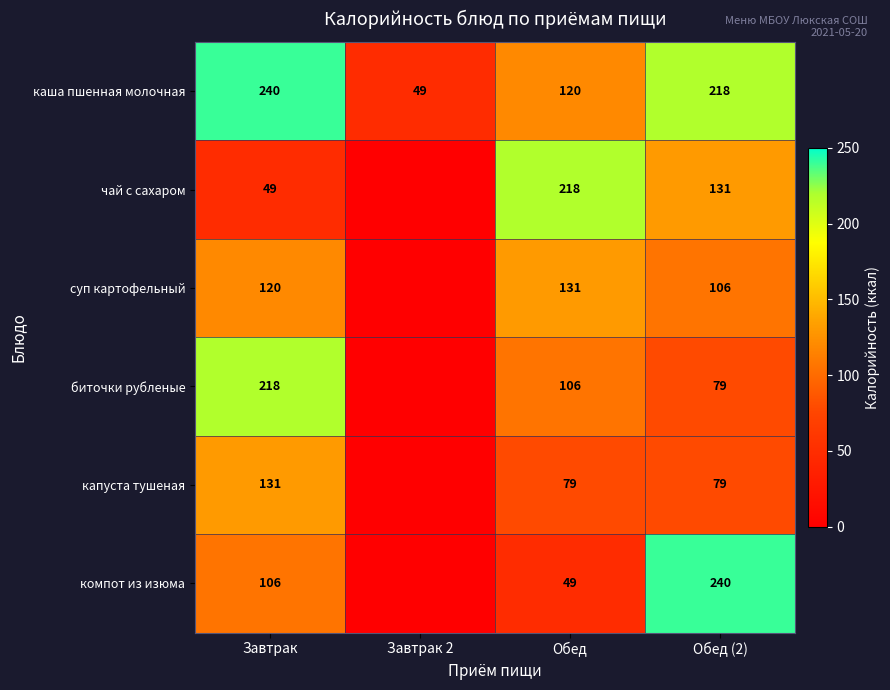

What is the difference between the highest and lowest values at Обед (2)?

161